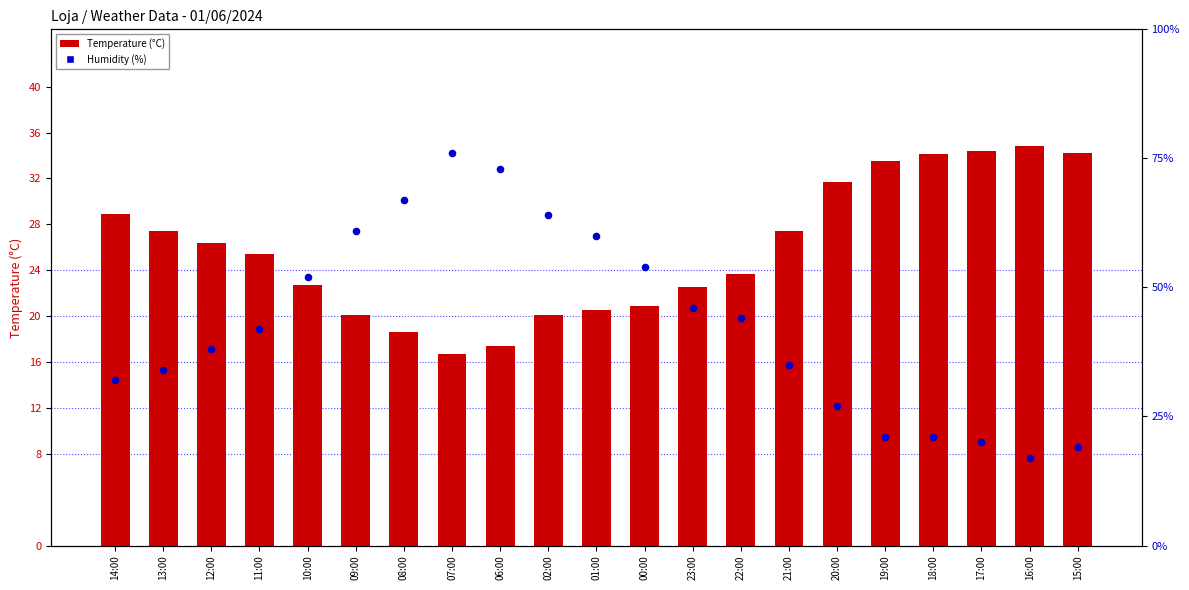

Is the value of Temperature (°C) at 23:00 greater than the value of Humidity (%) at 17:00?

Yes